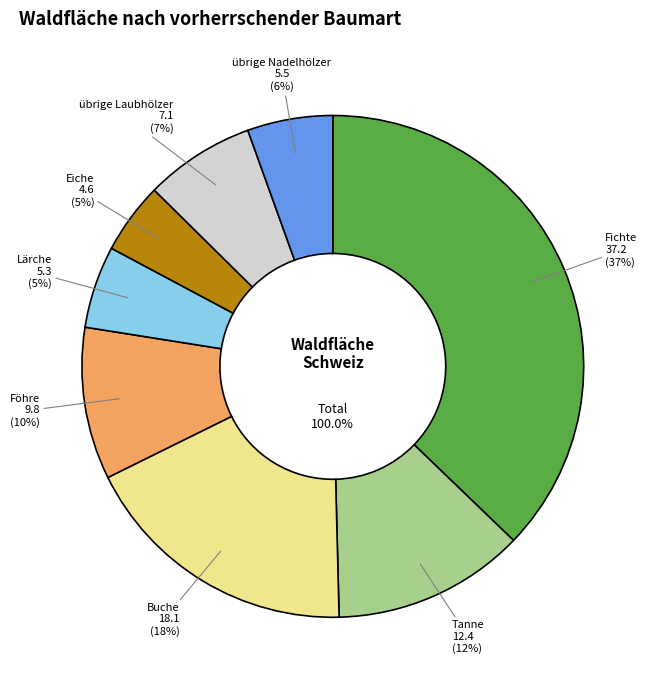

To the nearest percent, what is the combined percentage of Tanne and Eiche?

17%